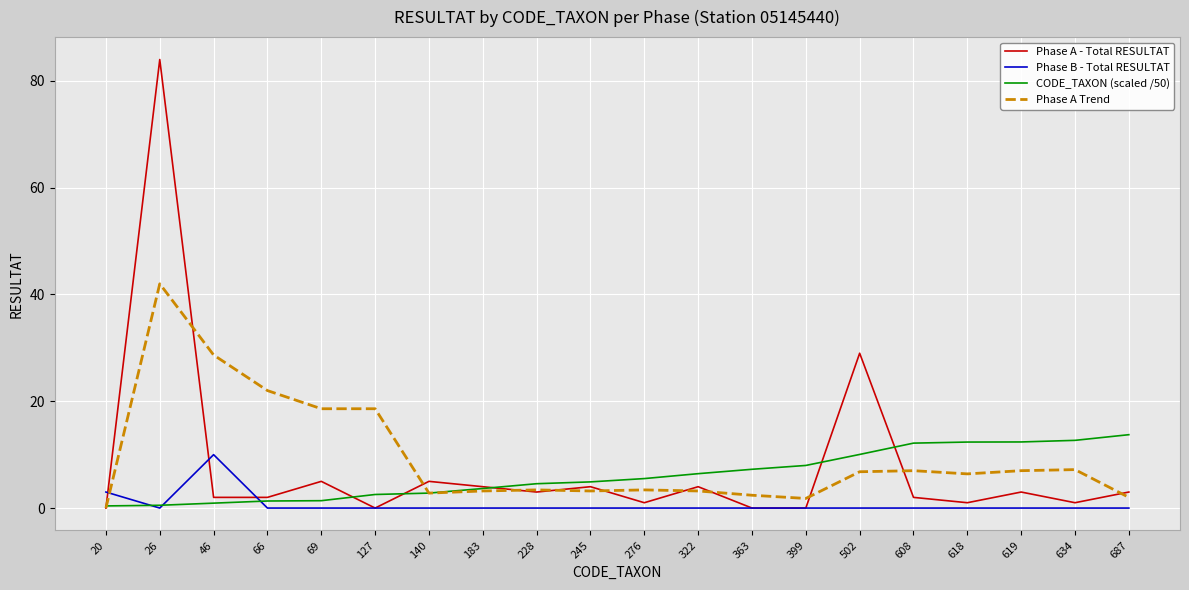

Where does the Phase A - Total RESULTAT series first go above 3?

26